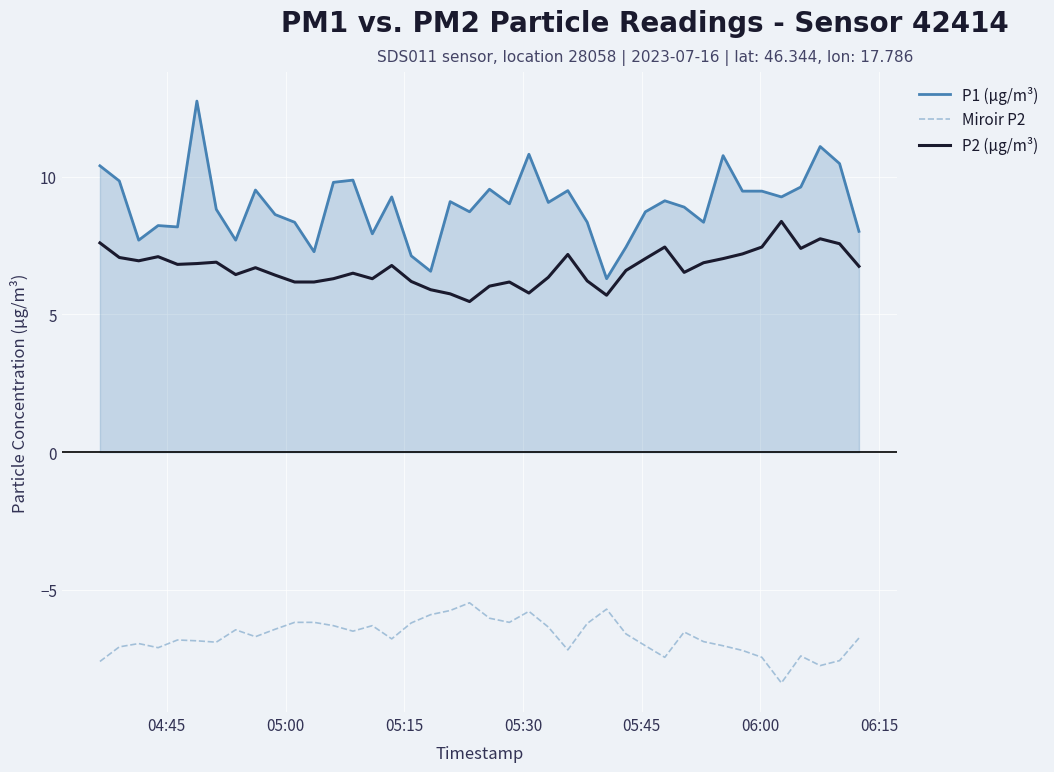

What is the difference between the maximum and minimum values in the P2 (µg/m³) series?

2.9